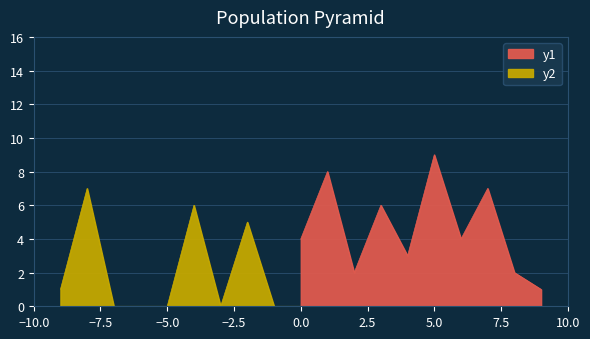

True or false: col_4 has more than 1 points higher than both neighbors.

True